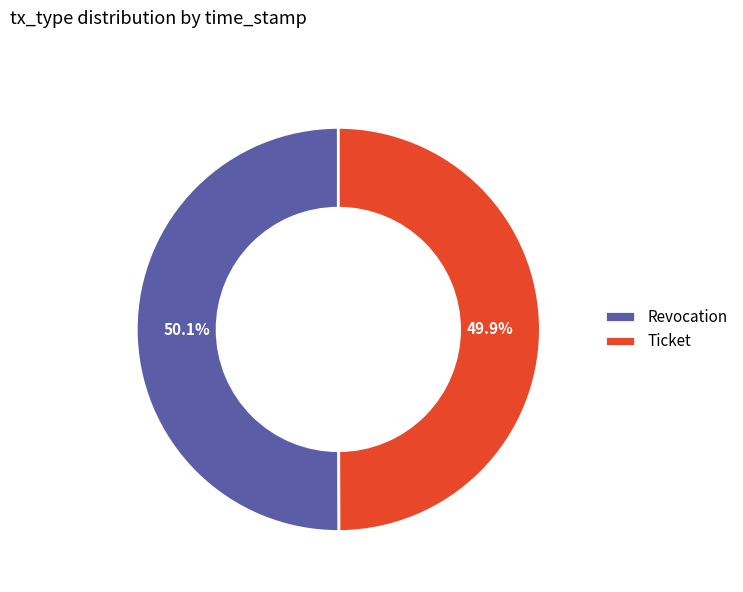

To the nearest percent, what percentage of the pie is Revocation?

50%